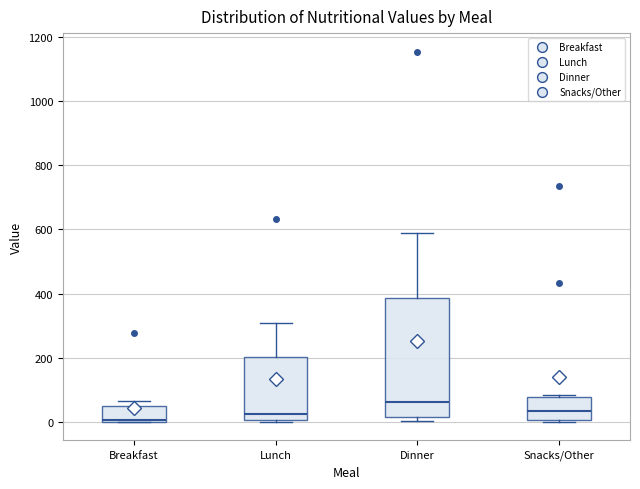

Reading left to right, read every box against the y-axis: the position of its median line, the range the box covers, and the ends of its whiskers. The values are not printed on the chart, so give them approximately, as read against the axis.

Breakfast: median 0, box 0 to 40, whiskers 0 to 60
Lunch: median 20, box 0 to 200, whiskers 0 to 300
Dinner: median 60, box 20 to 380, whiskers 0 to 580
Snacks/Other: median 40, box 0 to 80, whiskers 0 to 80 (just above the box's upper edge)